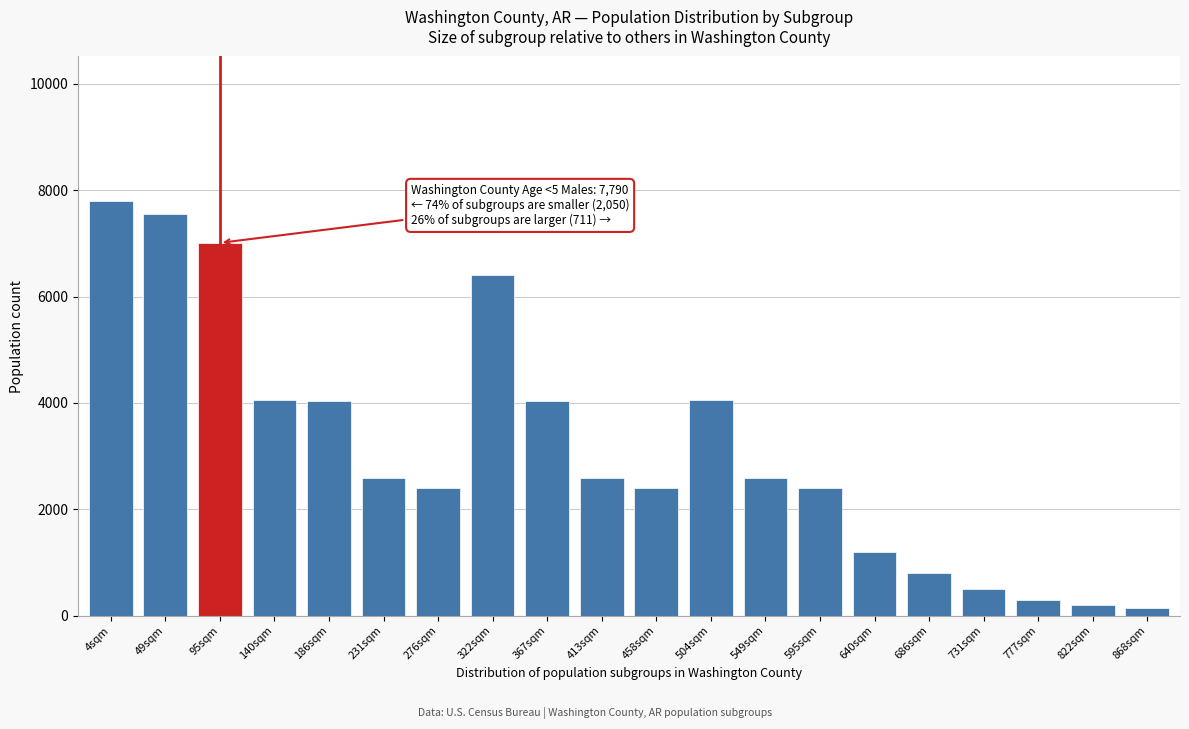

What is the label of the 7th bar from the right?

595sqm